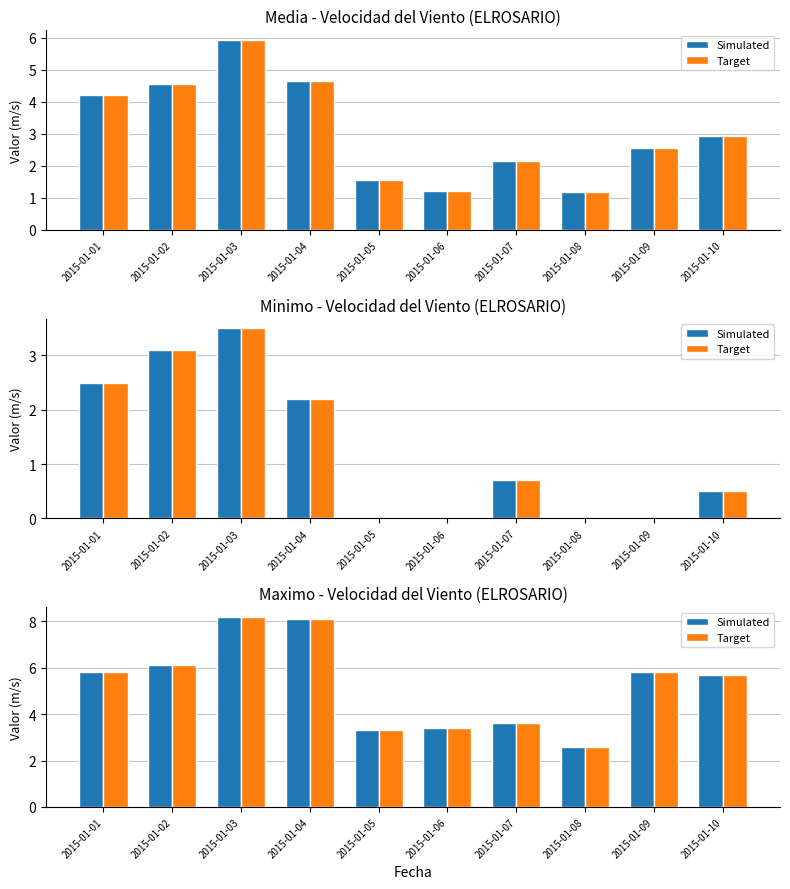

Is it true that Target equals 0.8 at 2015-01-08?

False